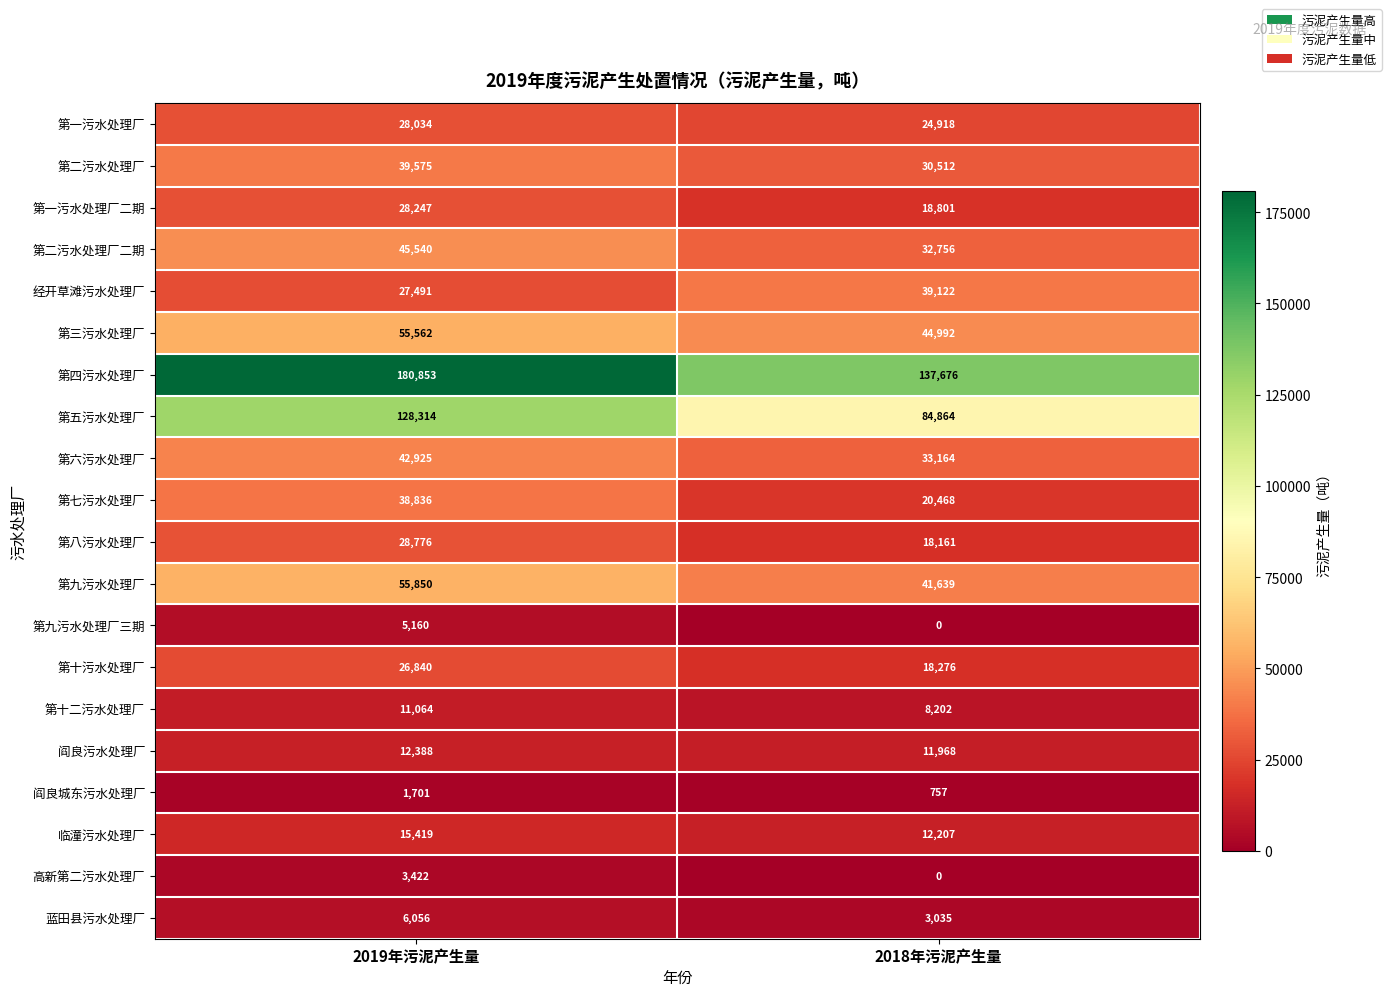

What is the total value across all series at 2018年污泥产生量?

581518